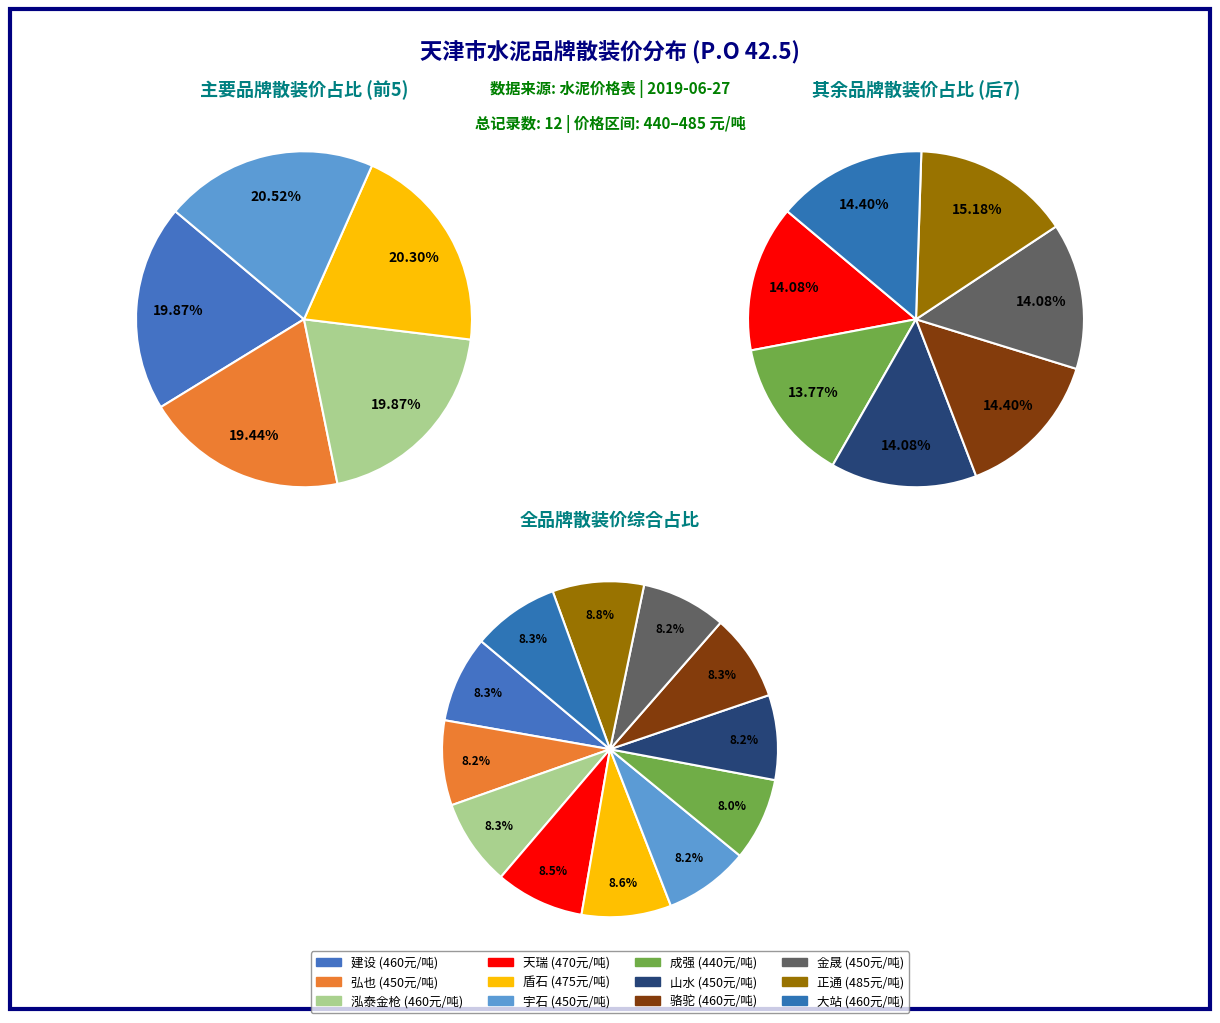

What percentage is NOT represented by 成强?

92.0%